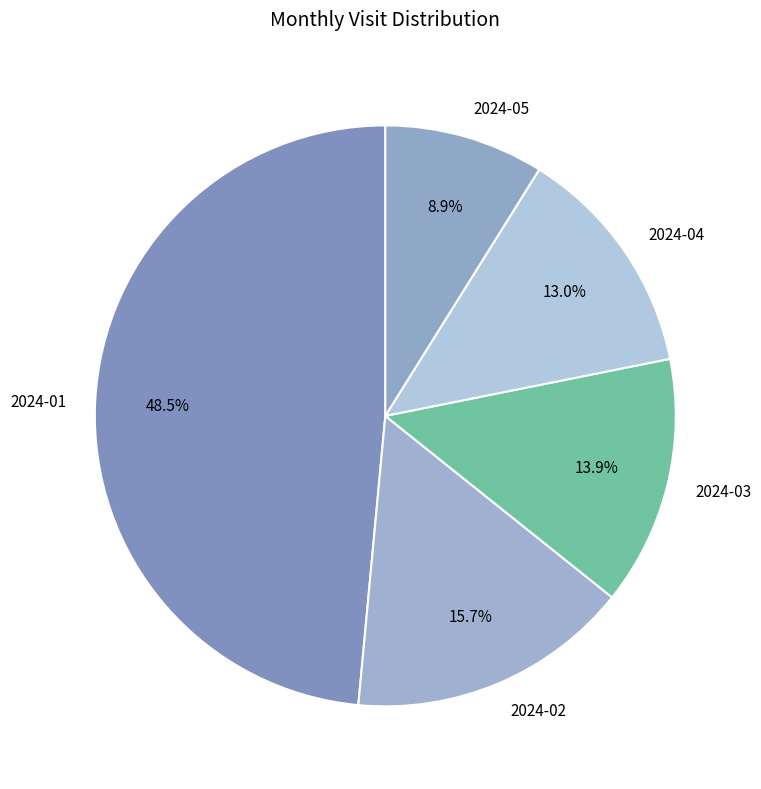

What is the ratio of the value at 2024-05 to the value at 2024-01?

0.2